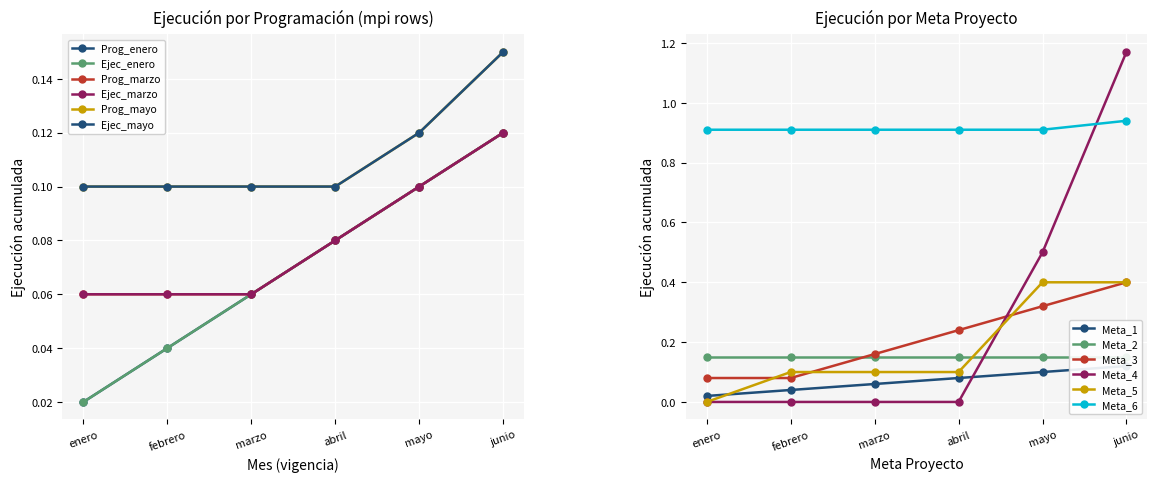

Is the value of Meta_3 at abril greater than the value of Meta_4 at junio?

No